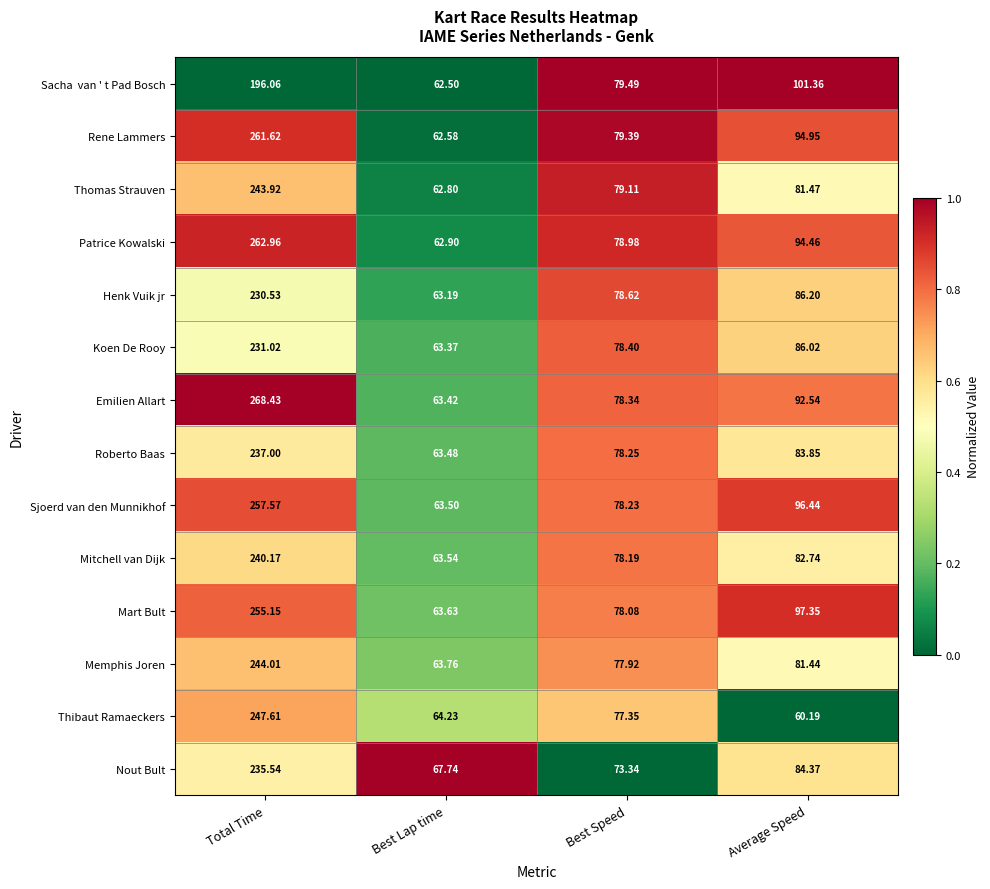

What is the total value across all series at Best Speed?

1093.7